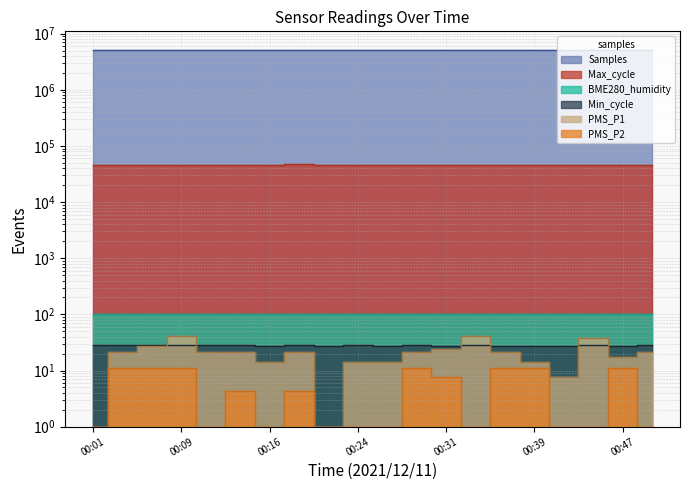

What is the value of the Min_cycle point at the 14th from the left?

28.0